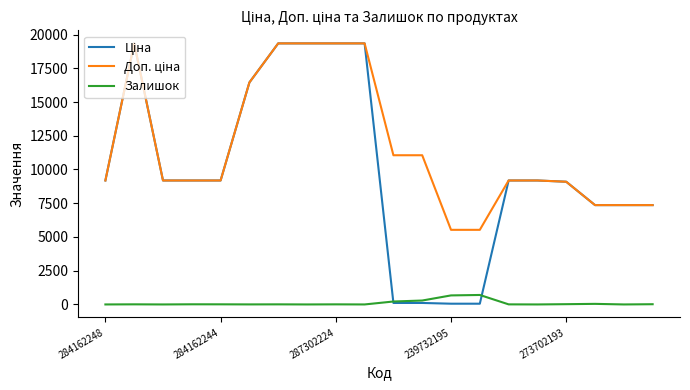

What is the greatest value displayed?

19343.1